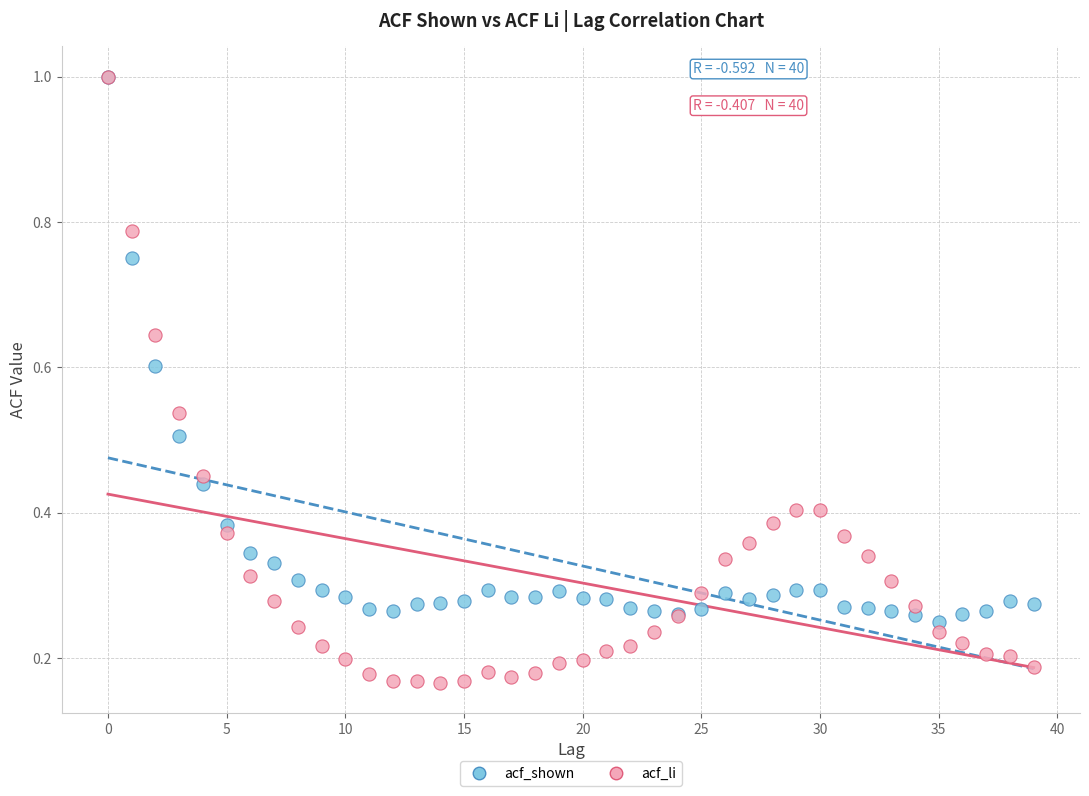

Which series has the widest spread of Y values?

acf_li